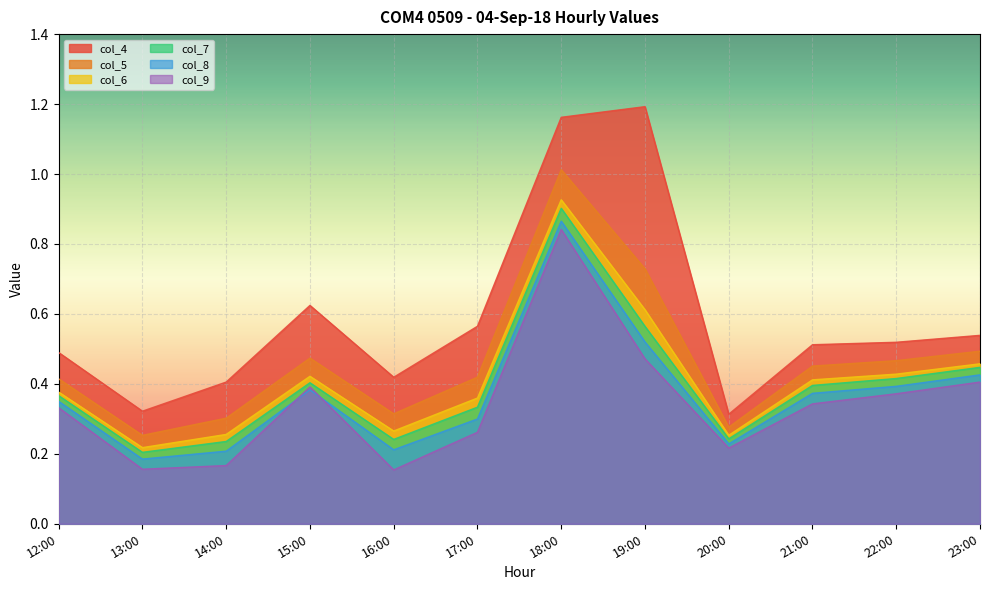

List the labels in order of col_4 value, largest first.

19:00, 18:00, 15:00, 17:00, 23:00, 22:00, 21:00, 12:00, 16:00, 14:00, 13:00, 20:00